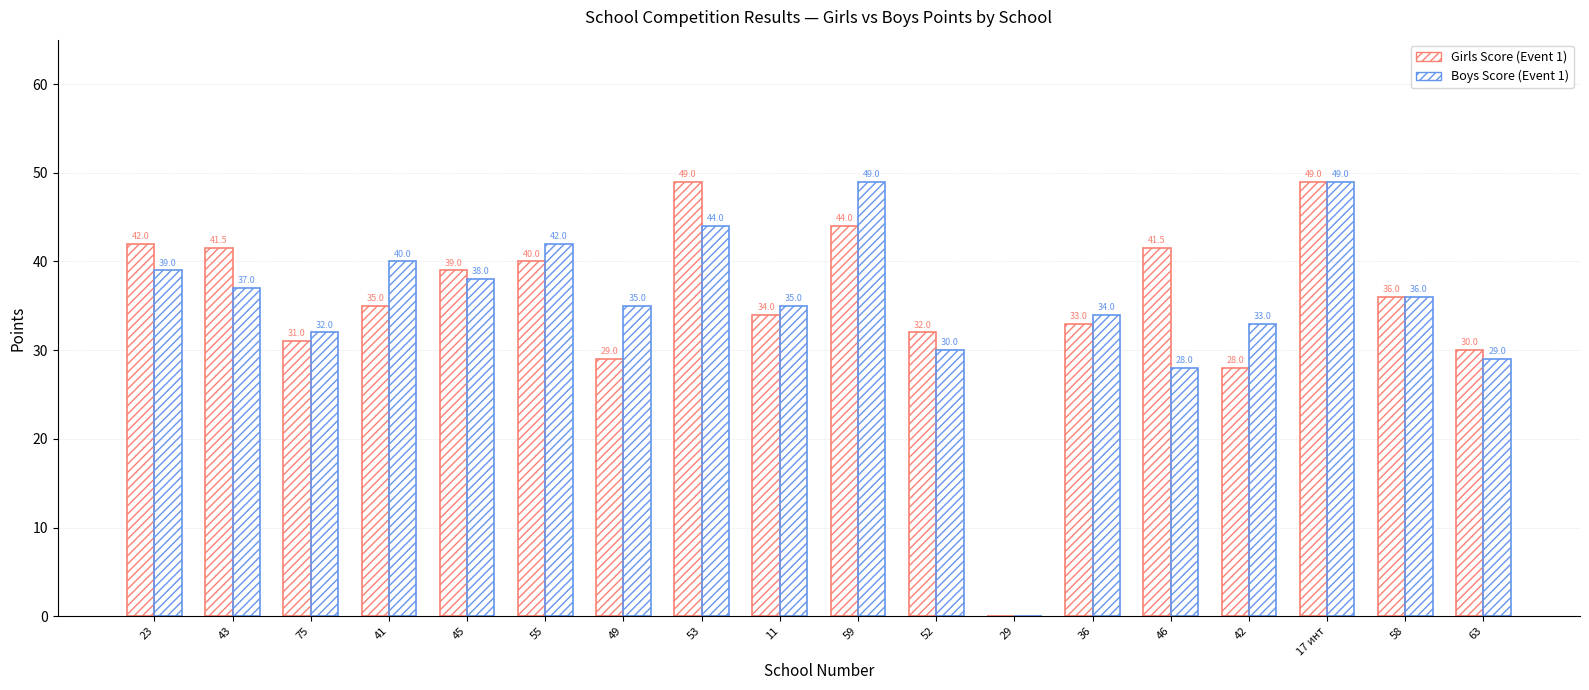

At how many categories does at least one series exceed 24?

17